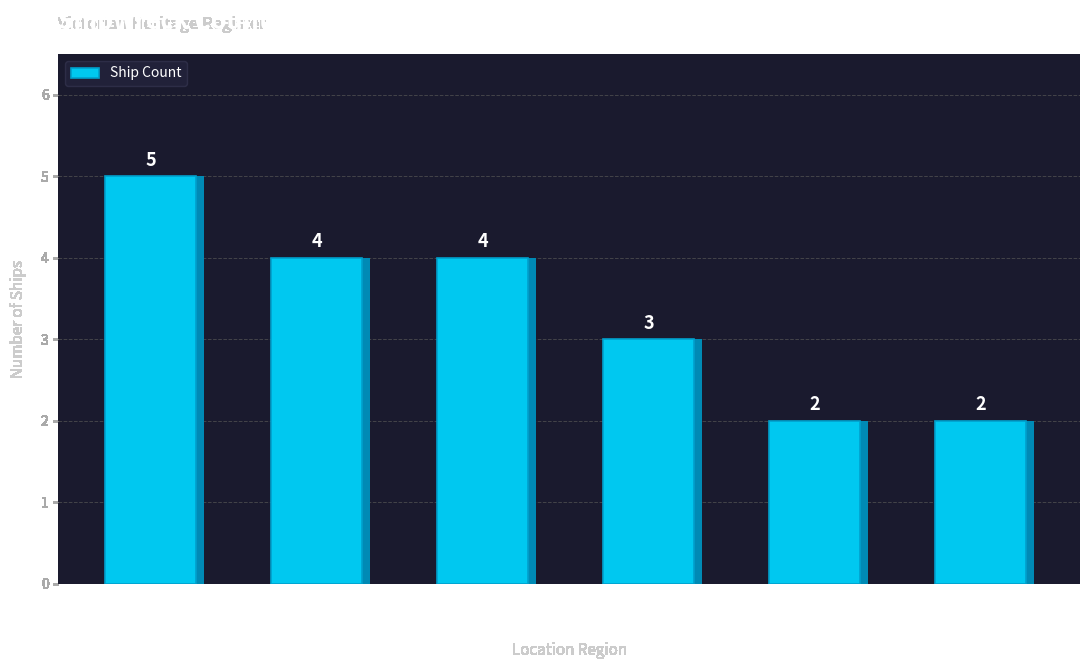

Reading left to right, what are all the values shown in this chart?

East Coast=5	Bass Strait=4	Port Phillip=4	West Coast=3	Lady Bay /
Warrnambool=2	Lakes Entrance=2